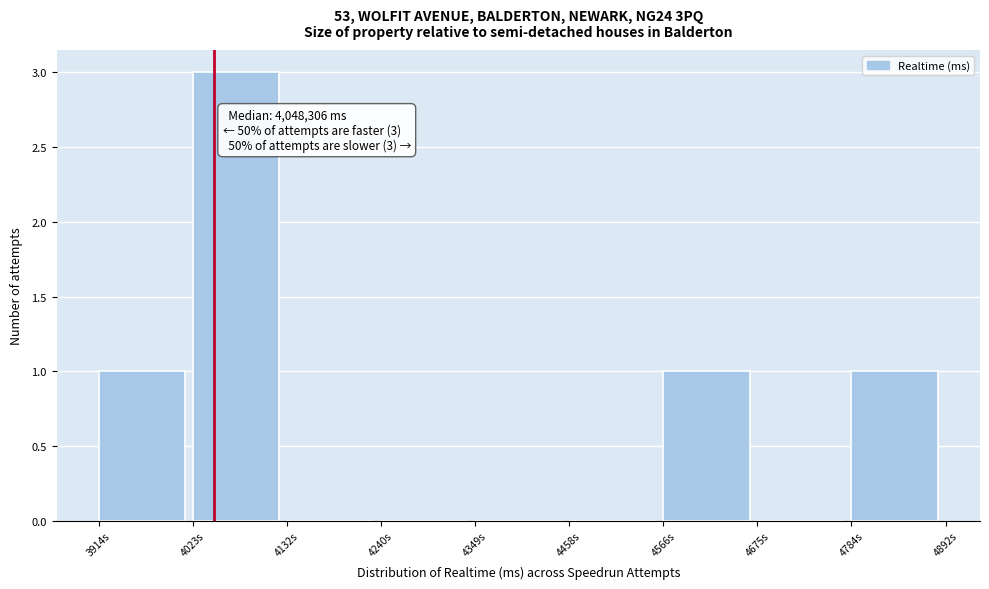

Reading left to right, what are all the values shown in this chart?

3914s=1	4023s=3	4132s=0	4240s=0	4349s=0	4458s=0	4566s=1	4675s=0	4784s=1